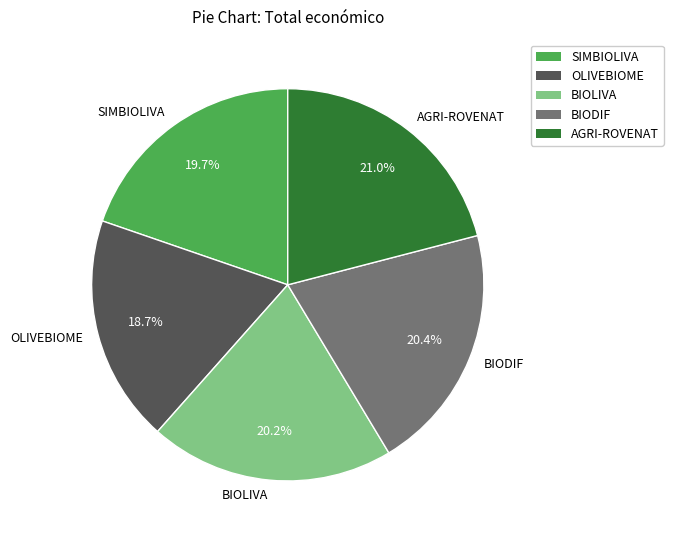

The SIMBIOLIVA slice represents 6% of the pie. True or false?

False